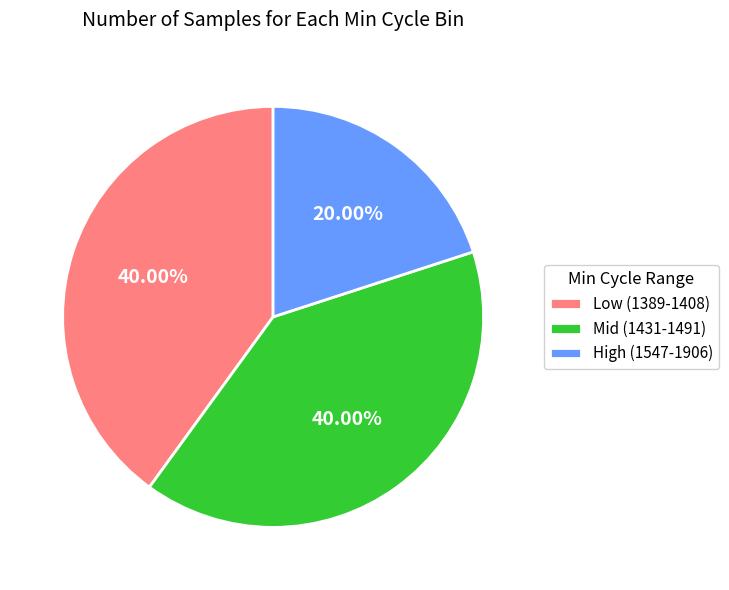

Which has a higher value, High (1547-1906) or Mid (1431-1491)?

Mid (1431-1491)